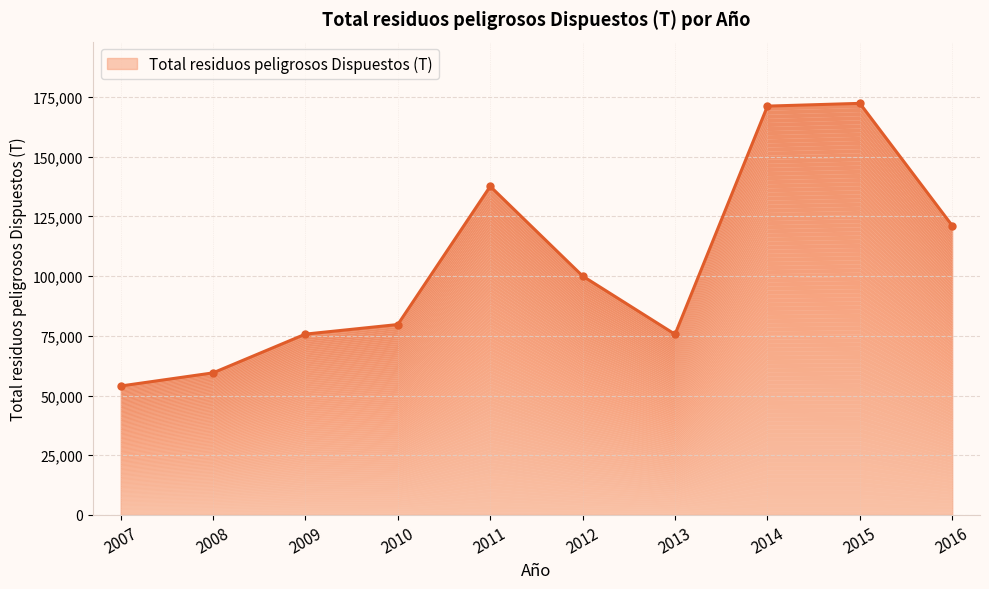

Approximately how many times larger is the value at 2014 compared to 2015?

1.0